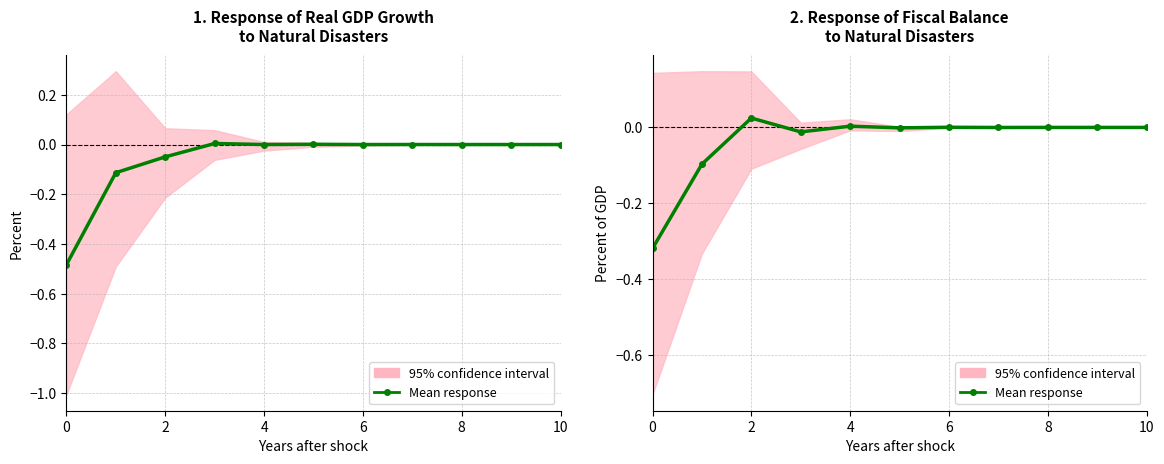

The value at 9 is -0.0. True or false?

True